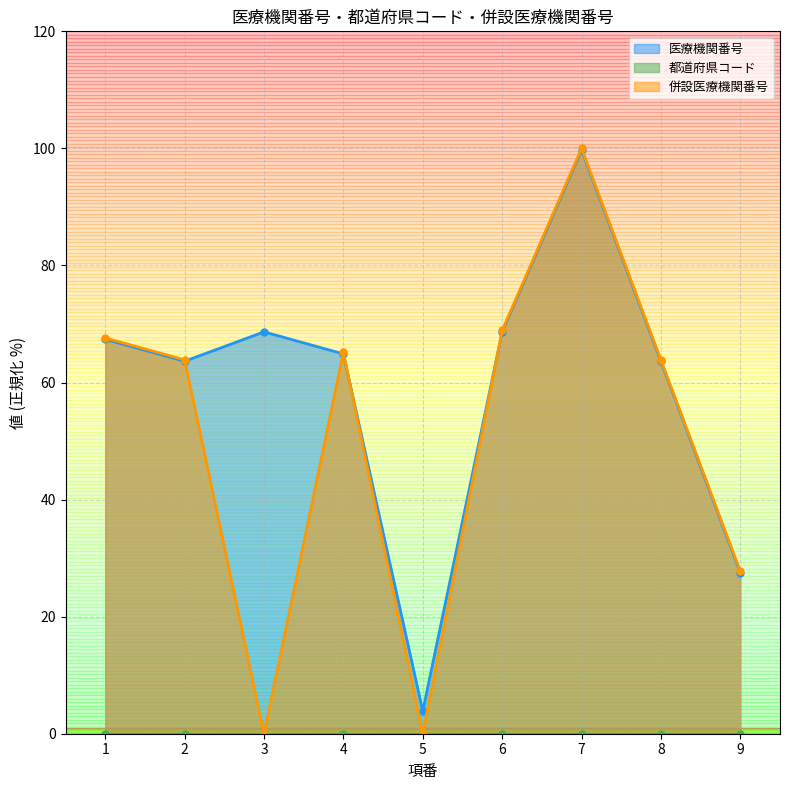

Which category has the lowest value in the 医療機関番号 series?

5